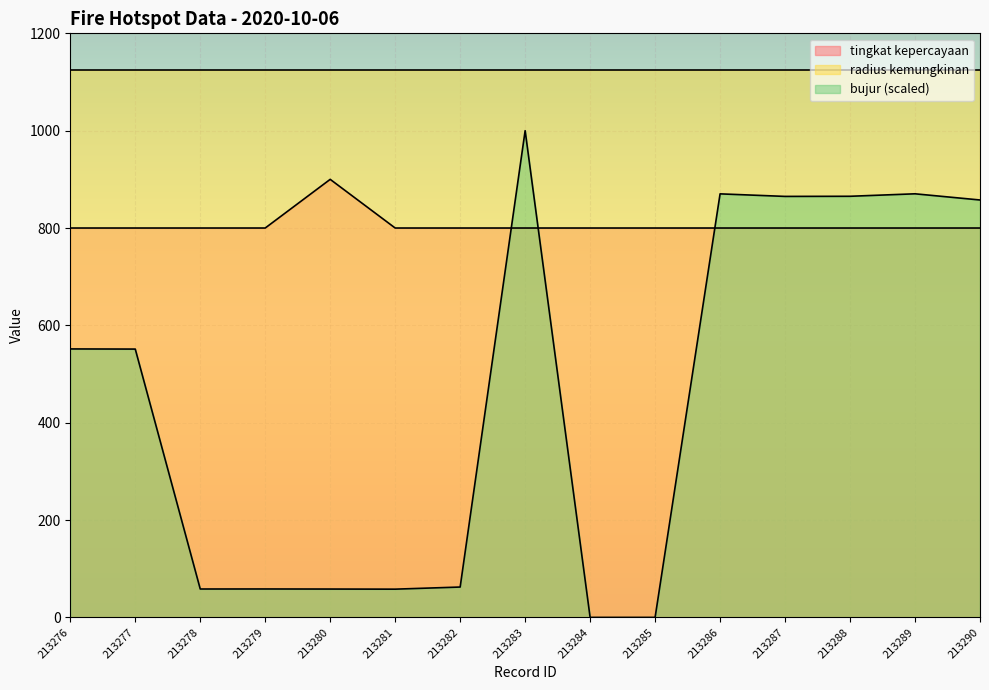

What is the average value of the tingkat kepercayaan series?

806.7